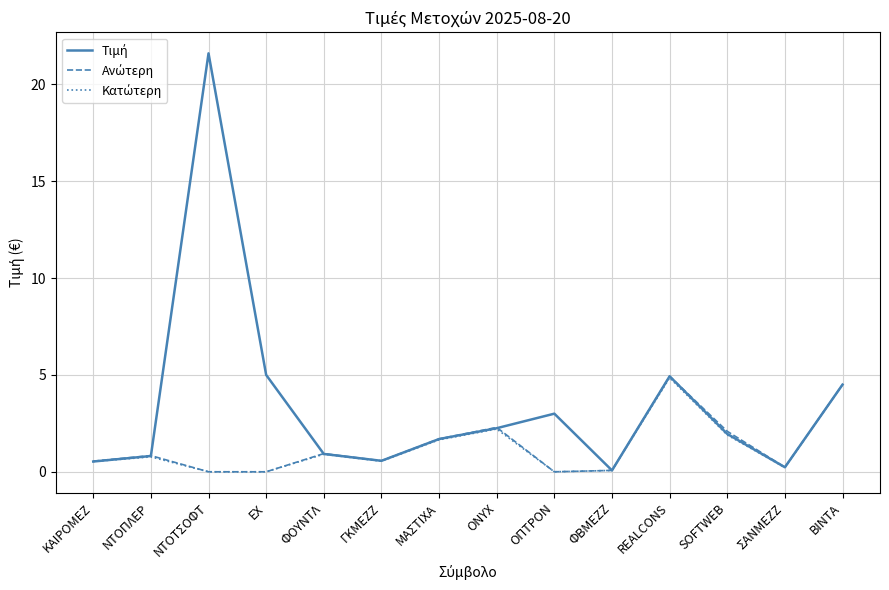

Which category has the highest value across all series?

ΝΤΟΤΣΟΦΤ